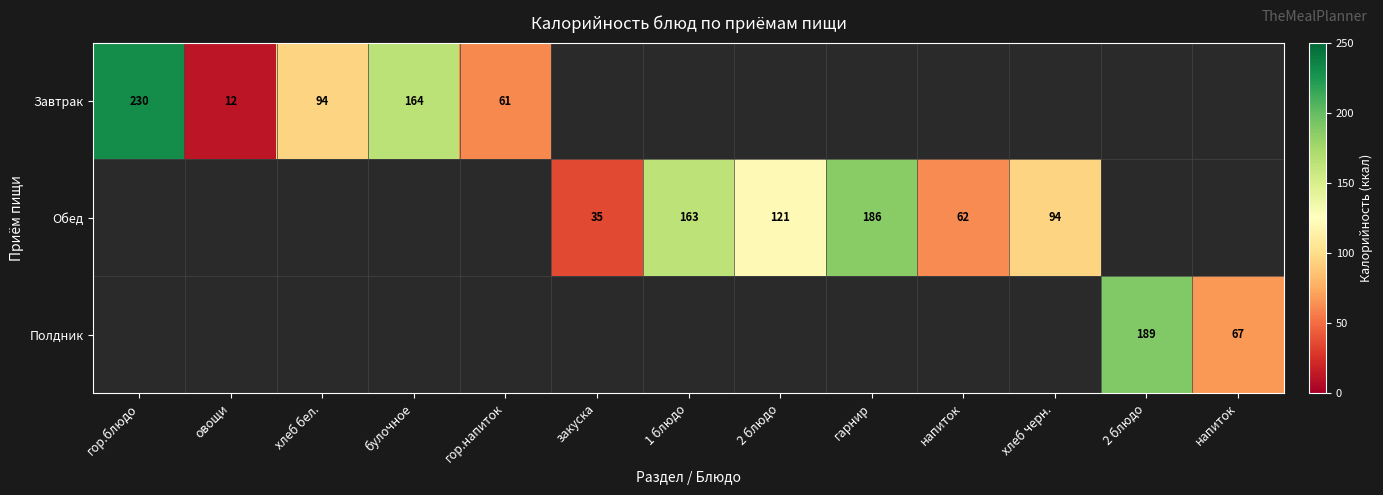

How many positive values does the Обед series have?

6